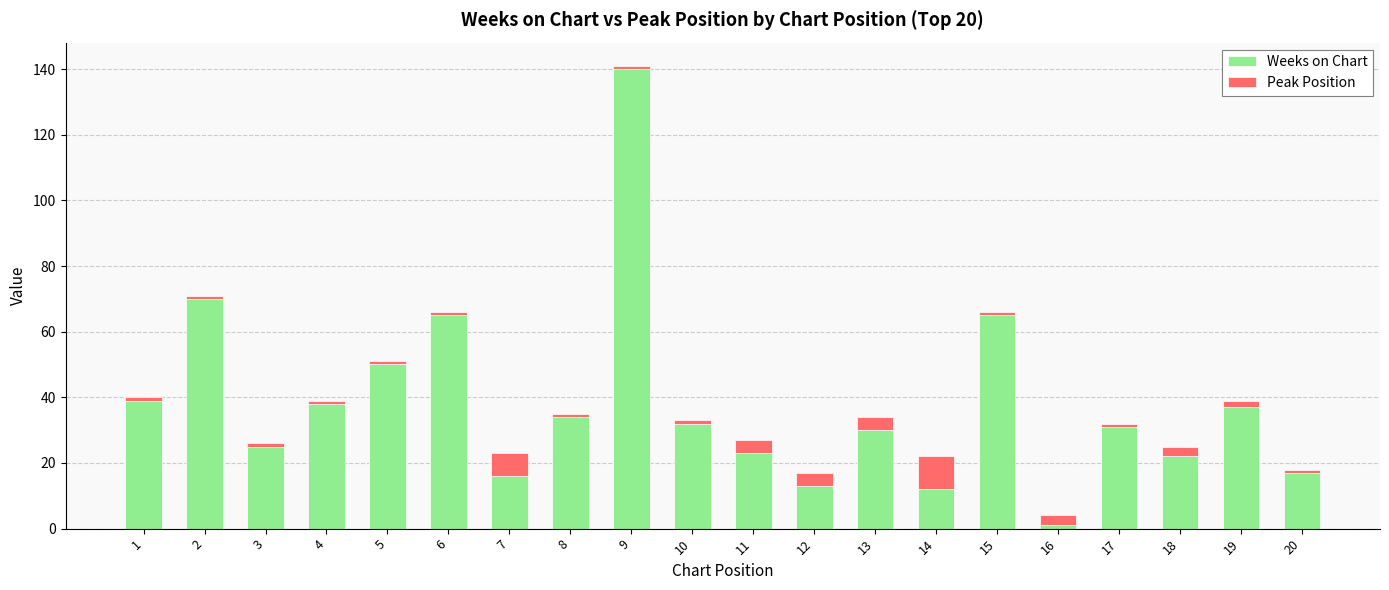

At which category is the sum across all series the highest?

9